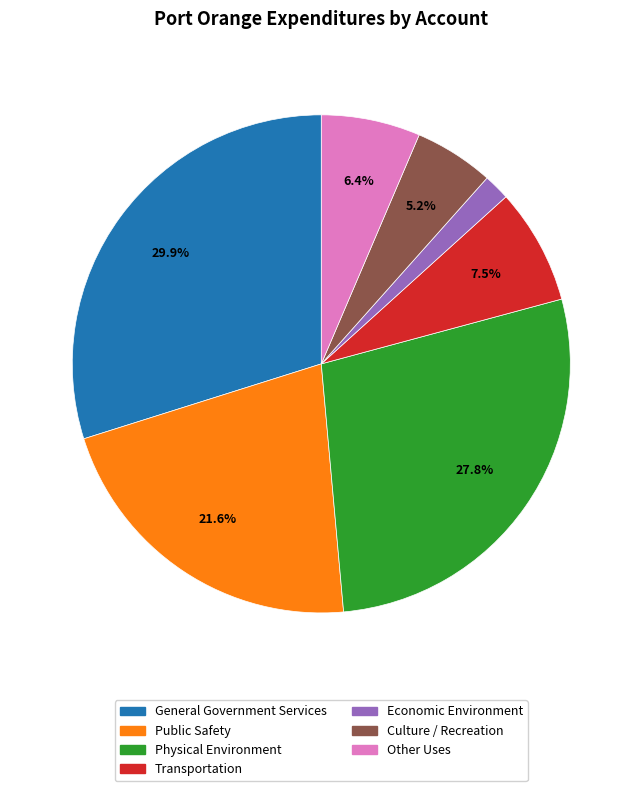

Between Physical Environment and Transportation, which is larger?

Physical Environment